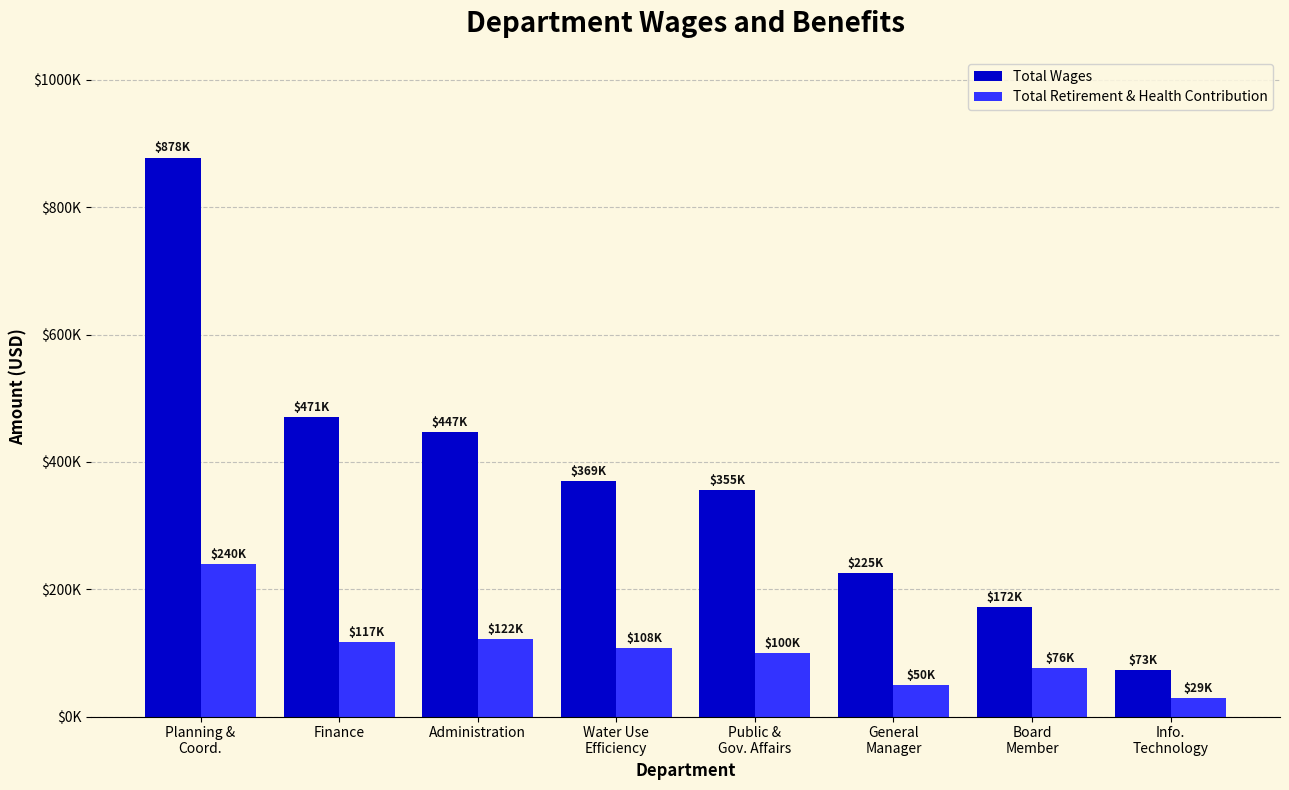

What is the difference between the maximum and minimum values in the Total Retirement & Health Contribution series?

210779